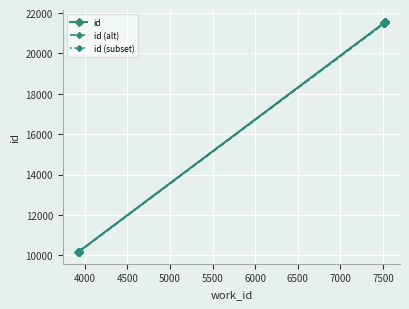

Reading left to right, what are all the values shown in this chart?

3921=10175	3928=10184	3928=10185	3929=10186	7507=21499	7507=21507	7507=21510	7519=21565	7519=21566	7519=21568